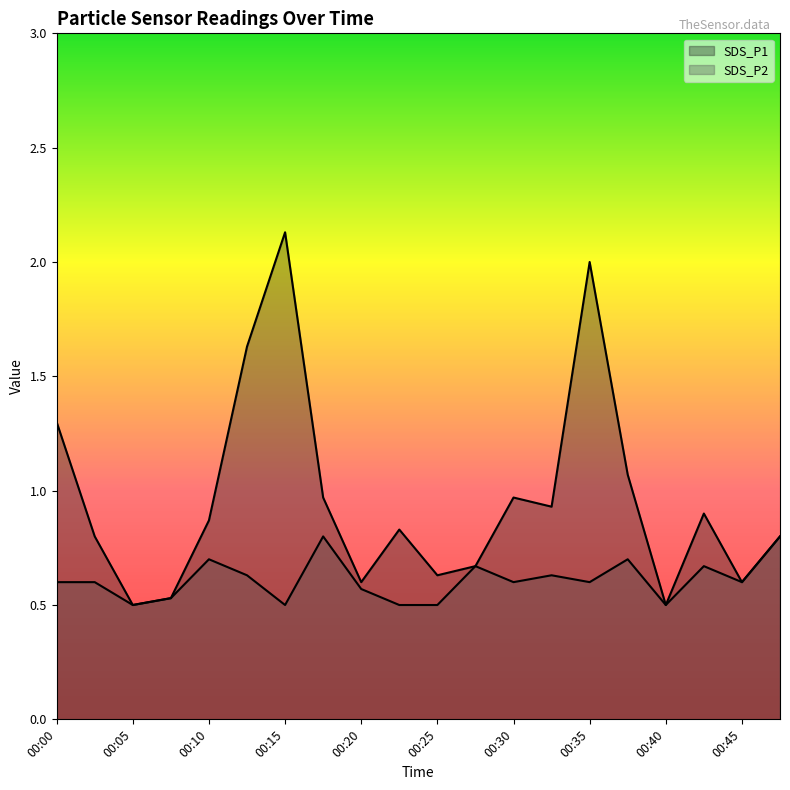

Between 00:00 and 00:45, which is larger?

00:00